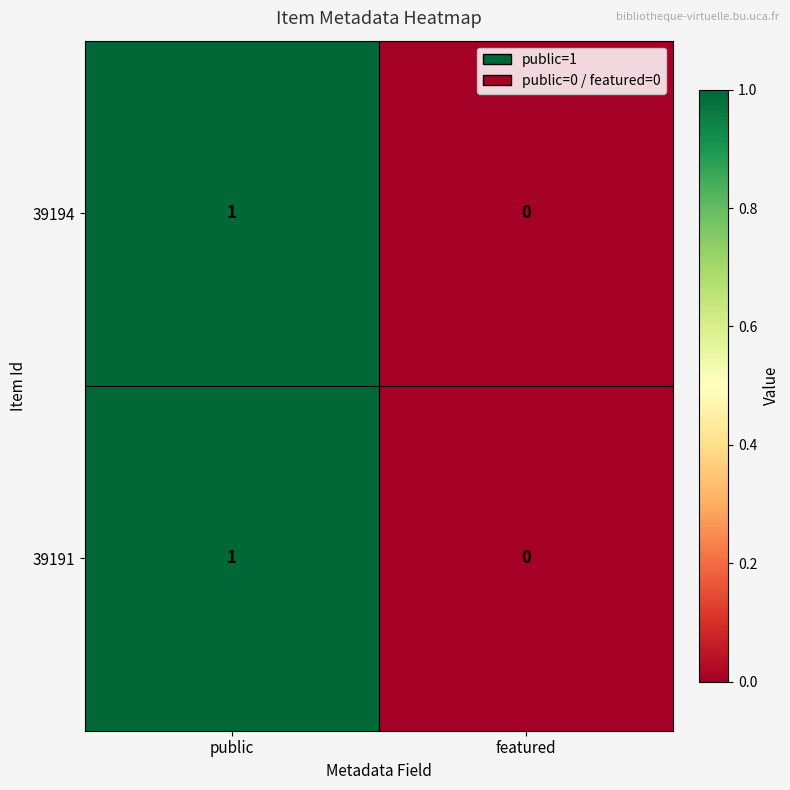

List the labels in order of 39194 value, largest first.

public, featured